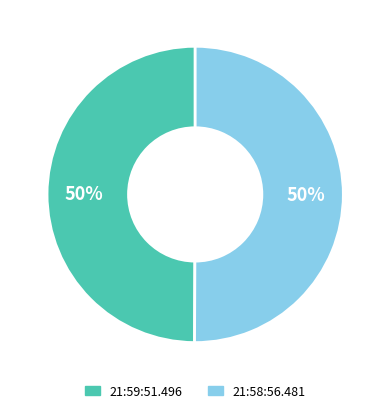

To the nearest percent, what percentage of the pie is 21:58:56.481?

50%